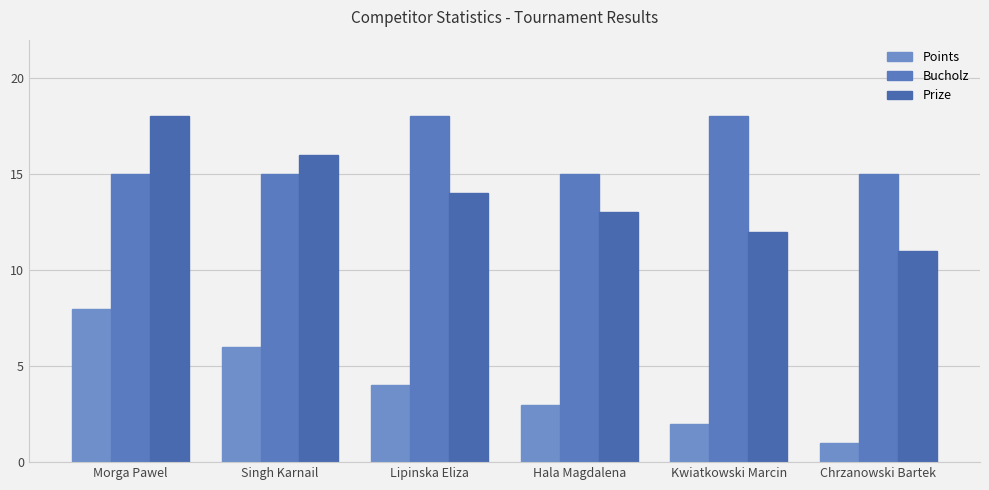

Rank the series by their maximum value, from highest to lowest.

Bucholz, Prize, Points